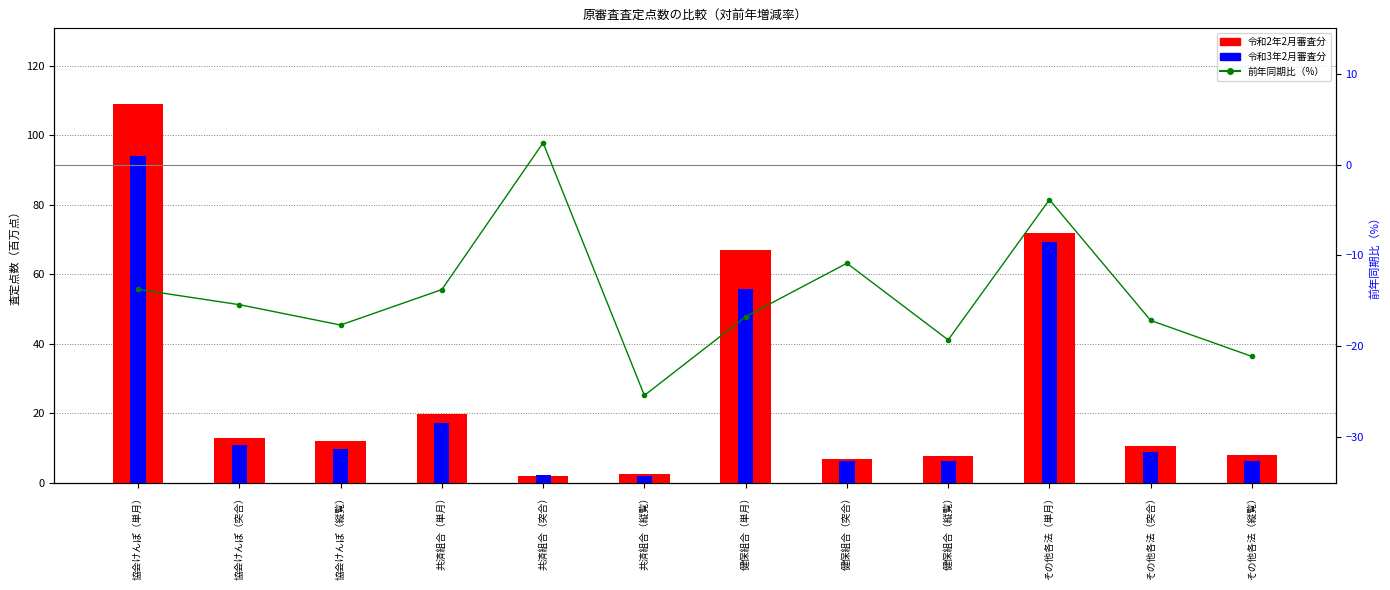

Reading left to right, transcribe all the data shown in this chart.

令和2年2月審査分: 108.9	12.8	11.9	19.8	2.0	2.3	67.1	6.9	7.7	71.9	10.5	7.9
令和3年2月審査分: 94.0	10.9	9.8	17.0	2.1	1.7	55.8	6.2	6.2	69.1	8.7	6.2
前年同期比（%）: -13.7	-15.4	-17.7	-13.8	2.4	-25.4	-16.7	-10.9	-19.3	-3.9	-17.2	-21.1